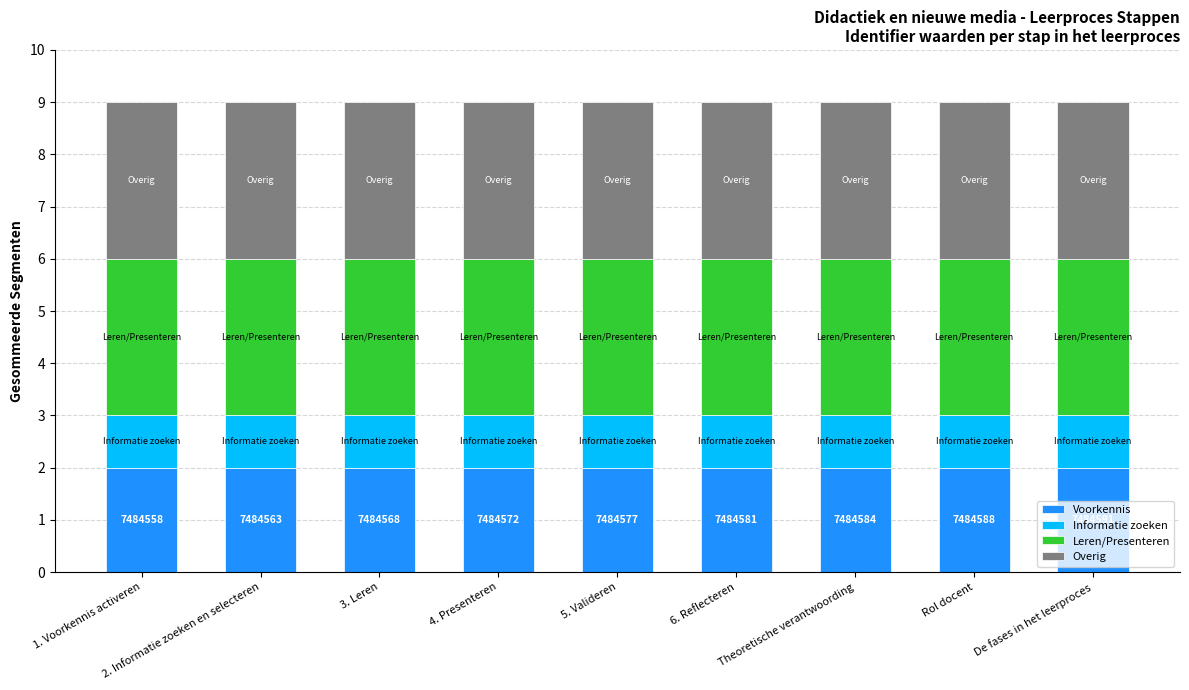

What is the total value across all series at 5. Valideren?

9